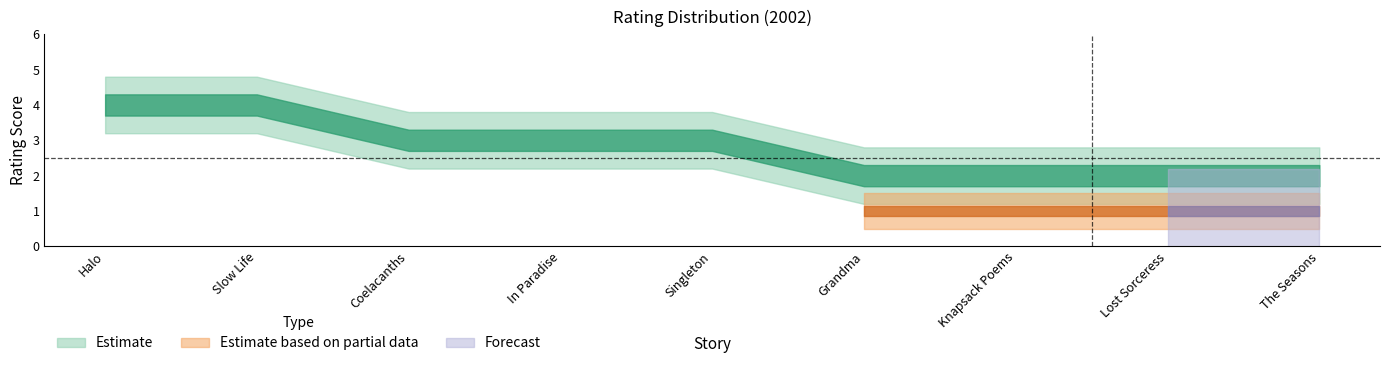

What is the lowest value of the Estimate series?

2